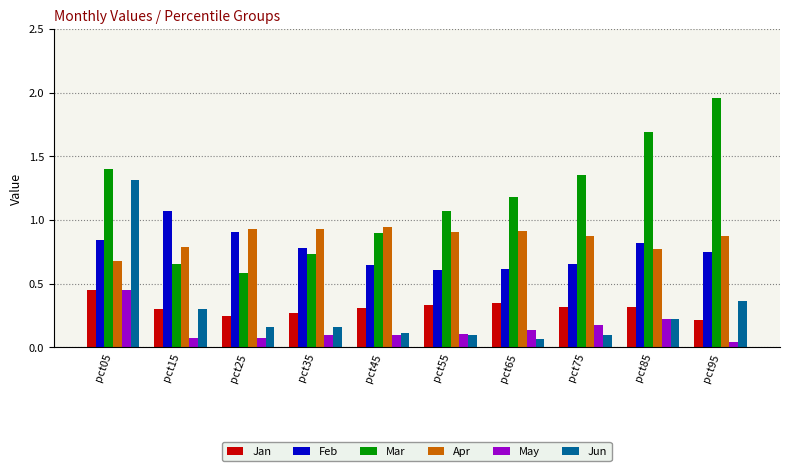

Which series has the widest spread of values?

Mar